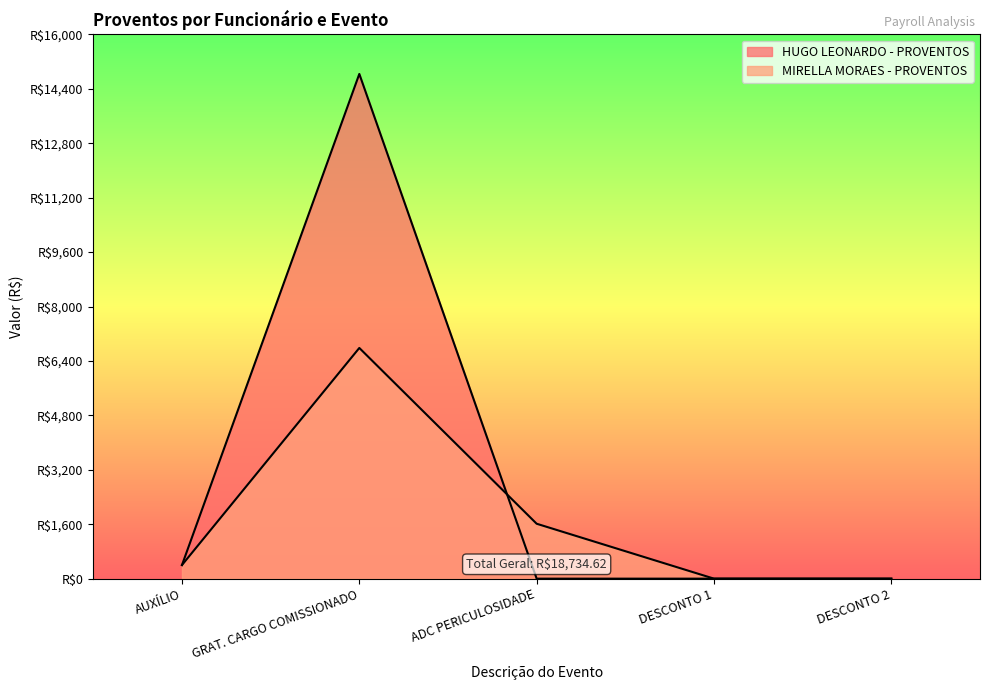

At which label does MIRELLA MORAES - PROVENTOS first exceed 400?

GRAT. CARGO COMISSIONADO